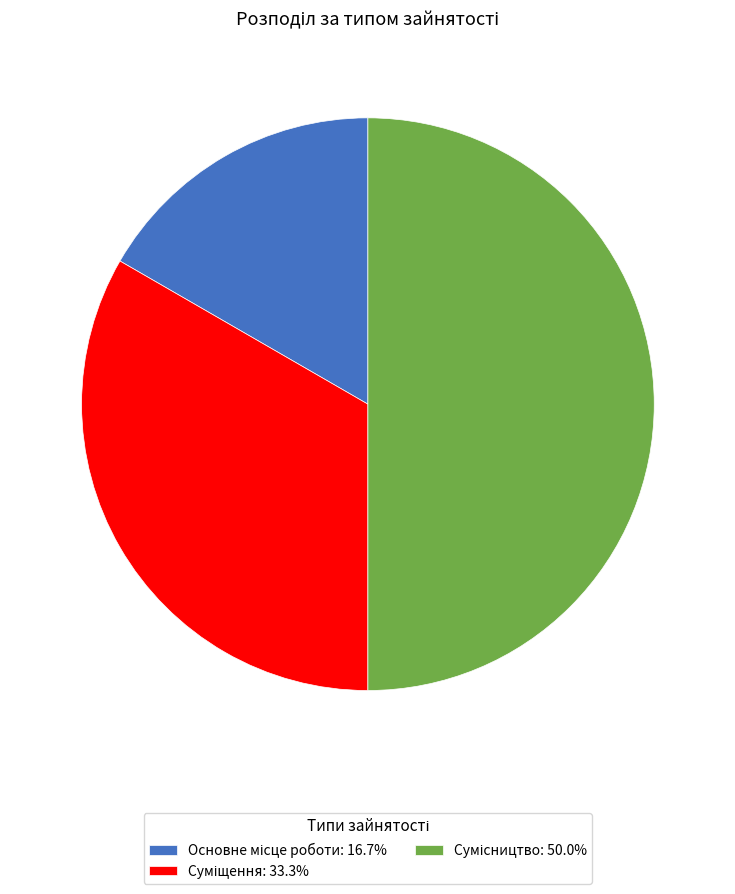

To the nearest percent, what is the average slice percentage?

33%